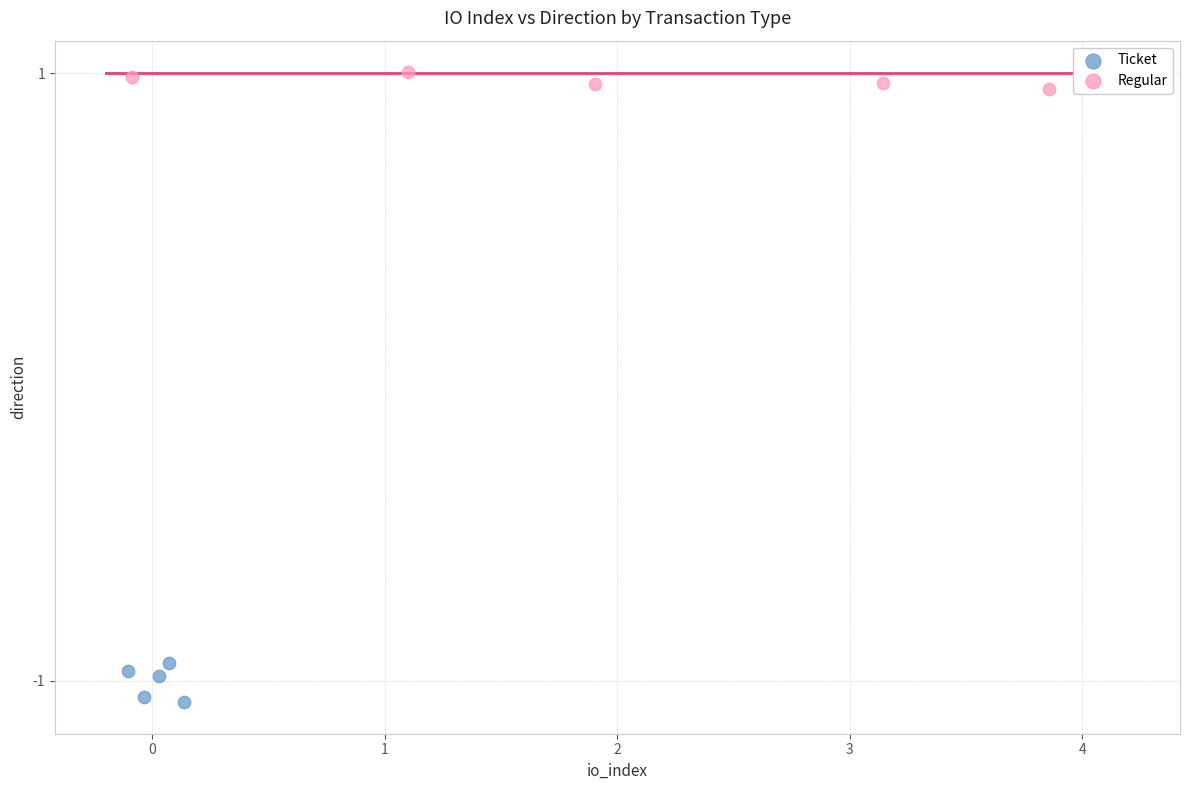

Which series contains the lowest Y value?

Ticket